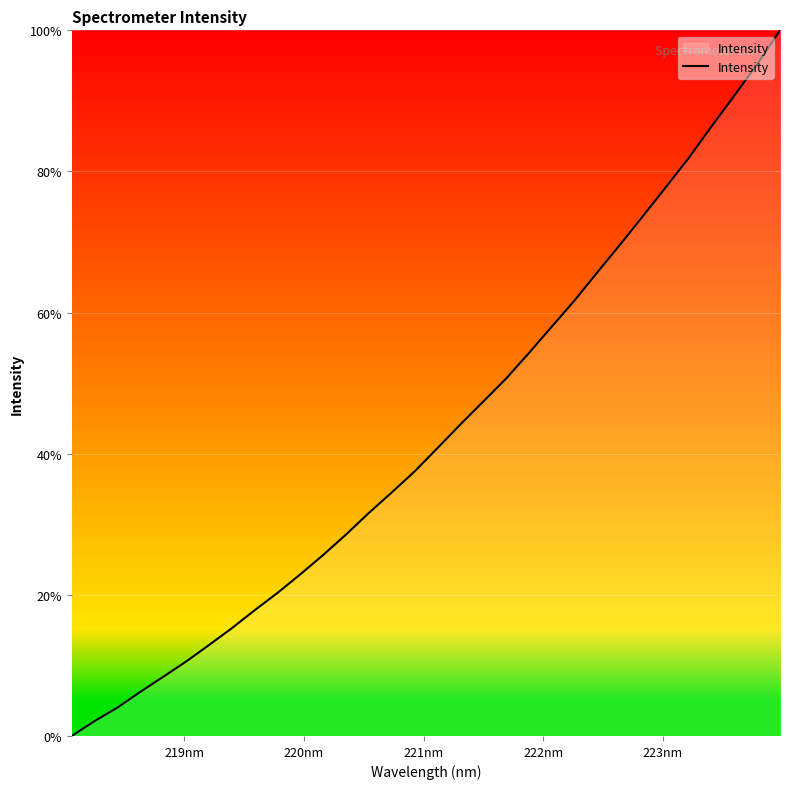

How many lines are shown in the chart?

1